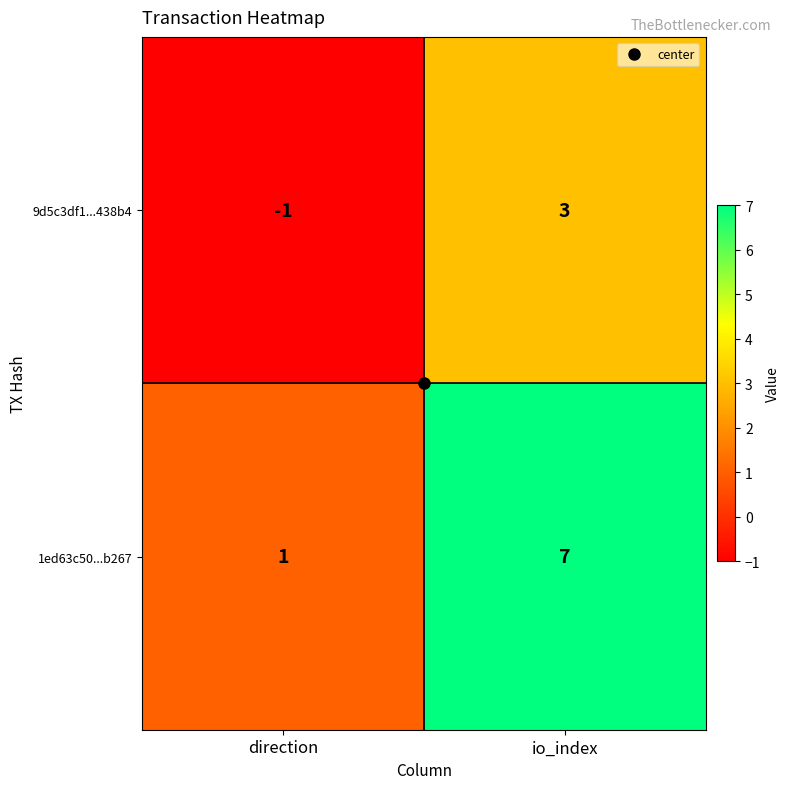

List the labels in order of 9d5c3df1...438b4 value, smallest first.

direction, io_index